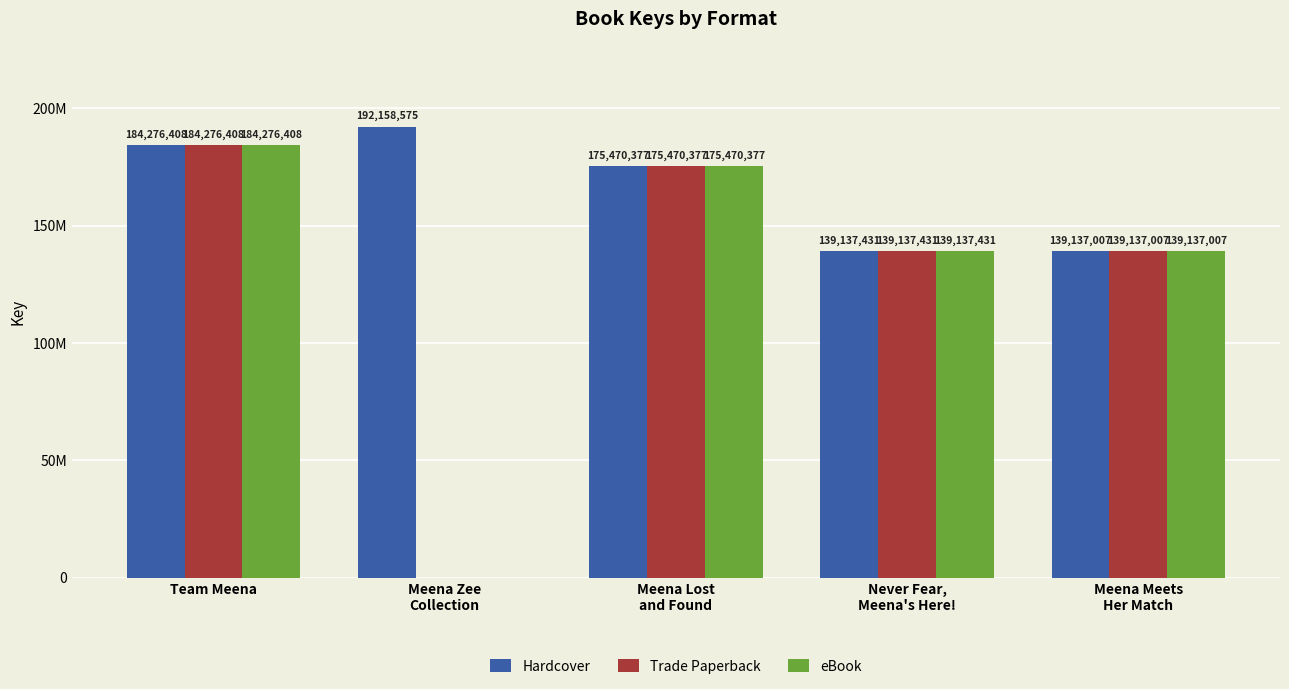

Reading left to right, extract all data points from this chart.

Hardcover: Team Meena=184276408	Meena Zee
Collection=192158575	Meena Lost
and Found=175470377	Never Fear,
Meena's Here!=139137431	Meena Meets
Her Match=139137007
Trade Paperback: Team Meena=184276408	Meena Zee
Collection=0	Meena Lost
and Found=175470377	Never Fear,
Meena's Here!=139137431	Meena Meets
Her Match=139137007
eBook: Team Meena=184276408	Meena Zee
Collection=0	Meena Lost
and Found=175470377	Never Fear,
Meena's Here!=139137431	Meena Meets
Her Match=139137007